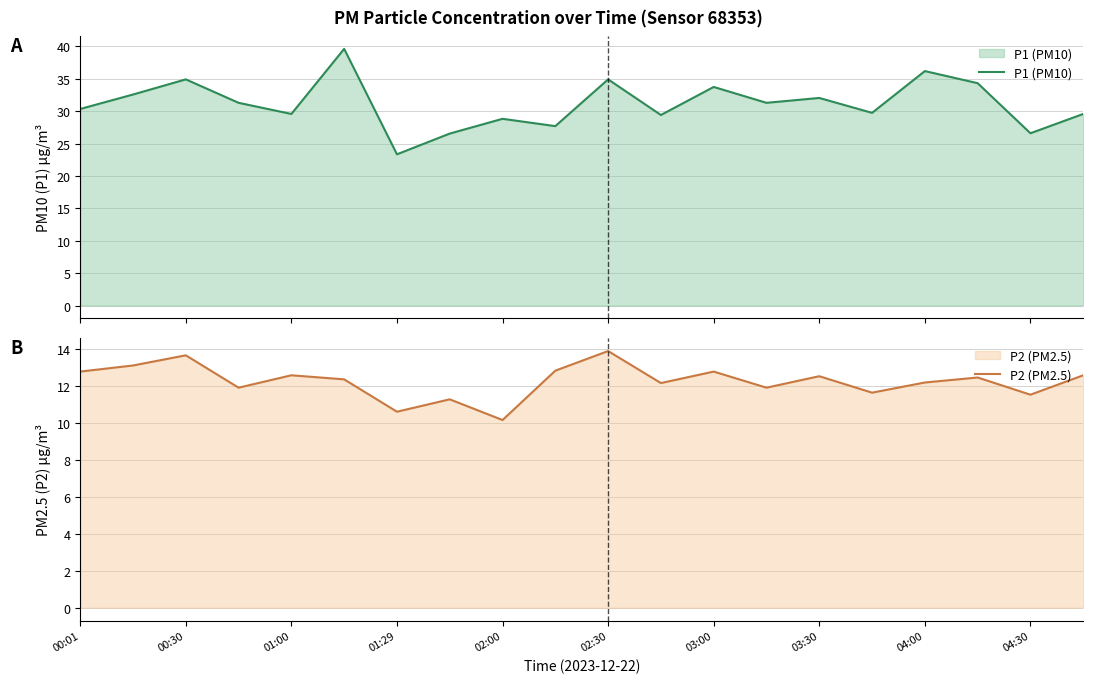

List the series in order of their peak value, lowest first.

P2 (PM2.5), P1 (PM10)